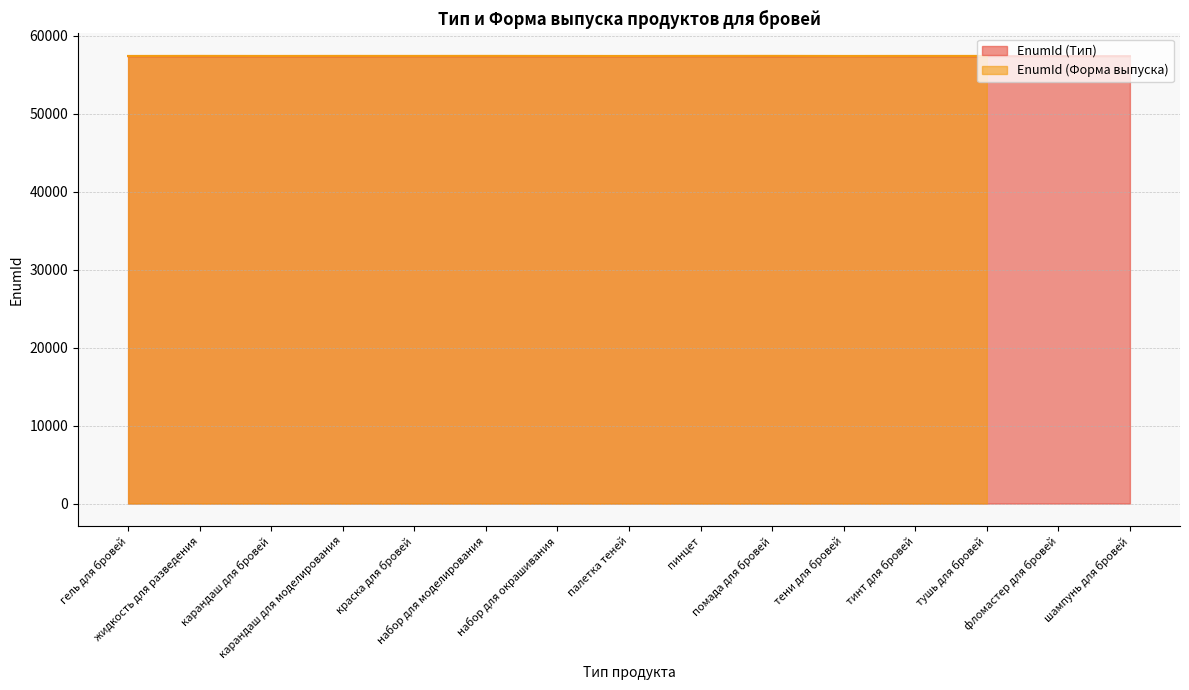

Reading left to right, what are all the values shown in this chart?

57399	57390	57393	57389	57400	57394	57396	57392	57402	57388	57401	57391	57395	57398	57397